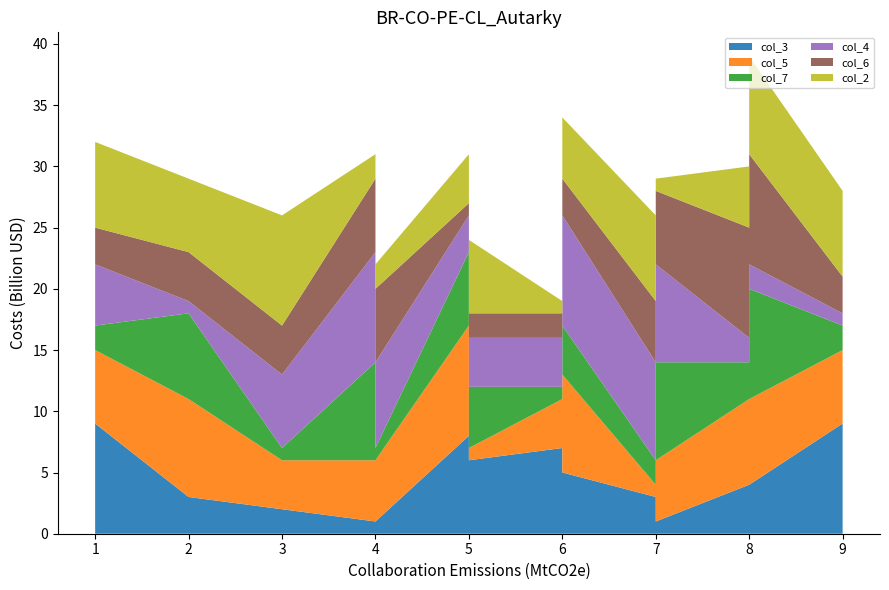

Reading left to right, what are all the values shown in this chart?

col_3: 3=2	4=1	5=6	6=5	7=3	8=4	9=9	4=2	5=8	6=7	4=1	7=1	2=3	8=4	1=9
col_5: 3=4	4=5	5=1	6=8	7=1	8=7	9=6	4=4	5=9	6=4	4=5	7=5	2=8	8=7	1=6
col_7: 3=1	4=8	5=5	6=4	7=2	8=9	9=2	4=1	5=6	6=1	4=1	7=8	2=7	8=3	1=2
col_4: 3=6	4=9	5=4	6=9	7=8	8=2	9=1	4=6	5=3	6=4	4=7	7=8	2=1	8=2	1=5
col_6: 3=4	4=6	5=2	6=3	7=5	8=9	9=3	4=7	5=1	6=2	4=6	7=6	2=4	8=9	1=3
col_2: 3=9	4=2	5=6	6=5	7=7	8=8	9=7	4=9	5=4	6=1	4=2	7=1	2=6	8=5	1=7